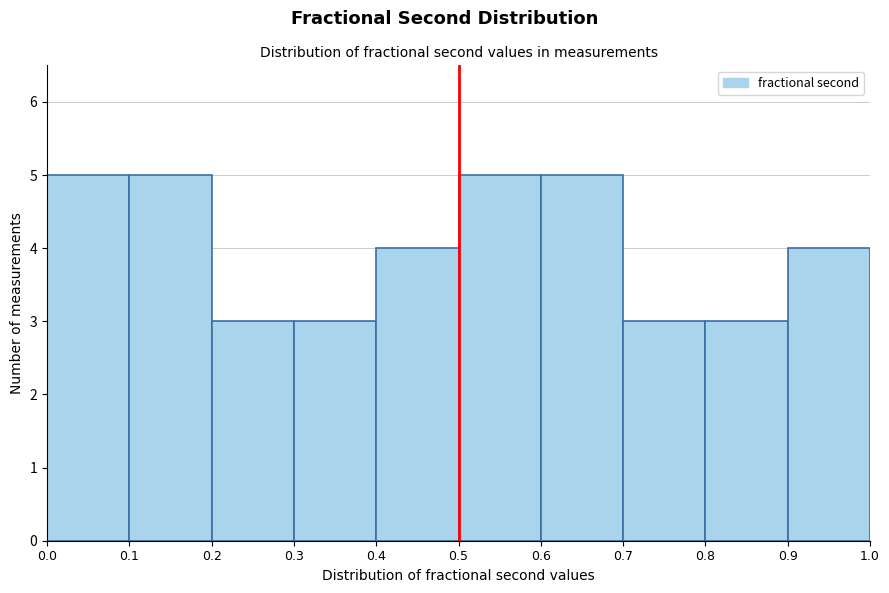

Reading left to right, list every bar in this chart as the range it spans on the x-axis followed by its height. The values are not printed on the chart, so give them approximately, as read against the axis.

0.0 to 0.1: 5
0.1 to 0.2: 5
0.2 to 0.3: 3
0.3 to 0.4: 3
0.4 to 0.5: 4
0.5 to 0.6: 5
0.6 to 0.7: 5
0.7 to 0.8: 3
0.8 to 0.9: 3
0.9 to 1.0: 4